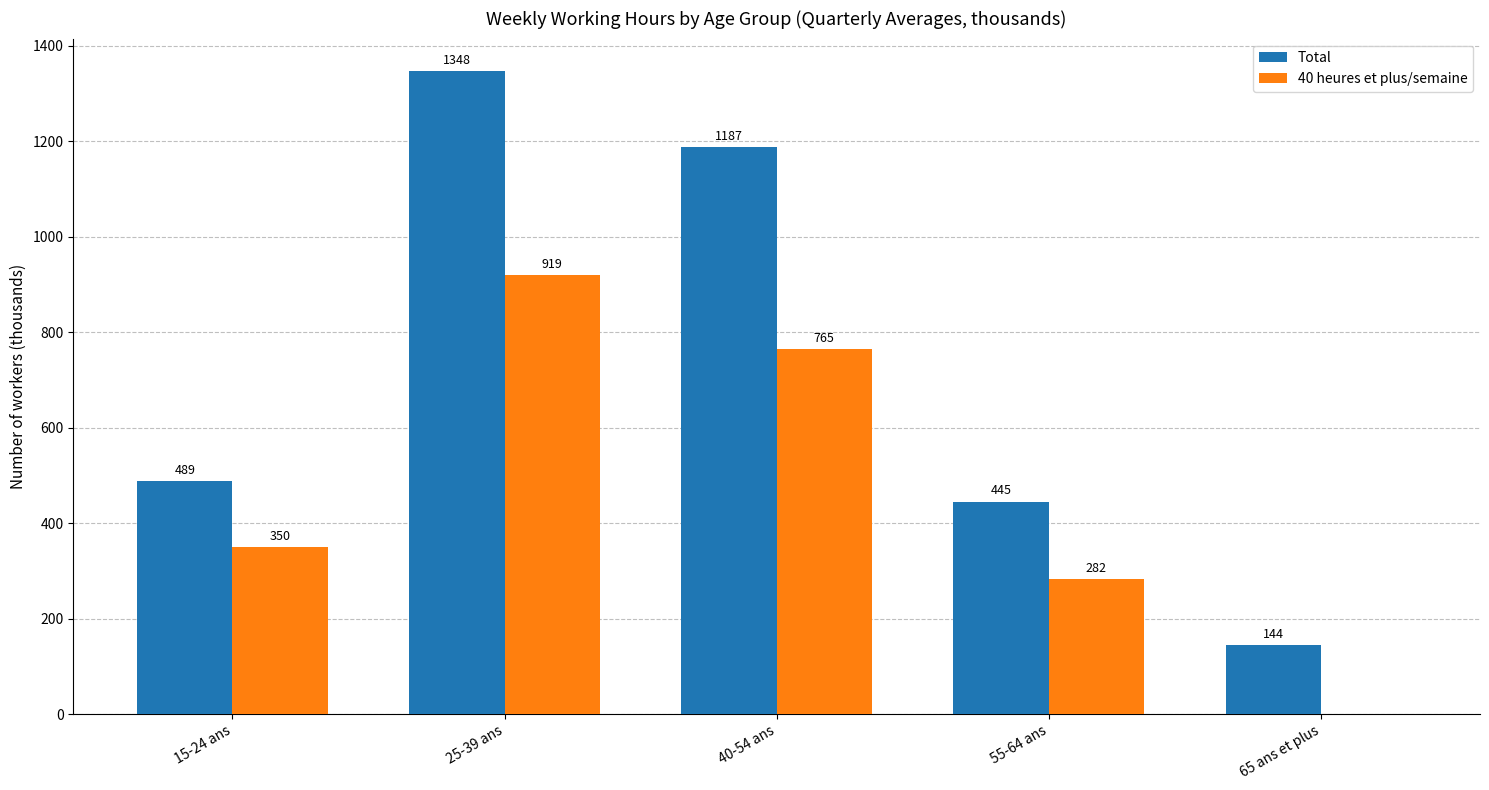

Which series has the largest total across all categories?

Total